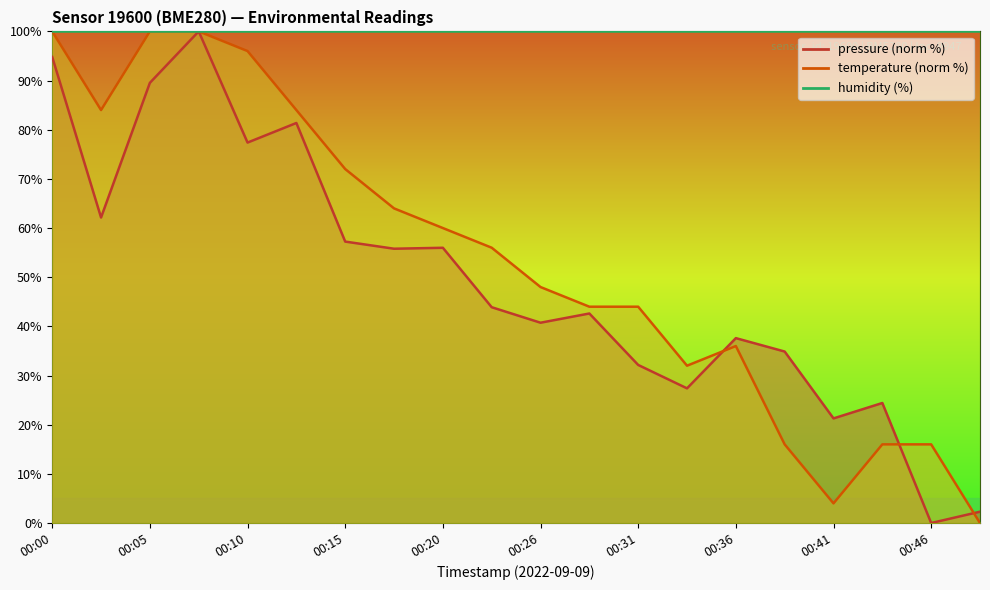

Which series has the widest spread of values?

pressure